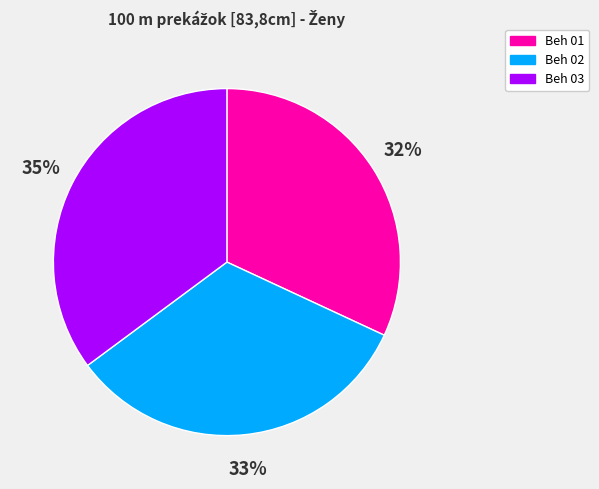

What is the largest slice in the pie chart?

Beh 03